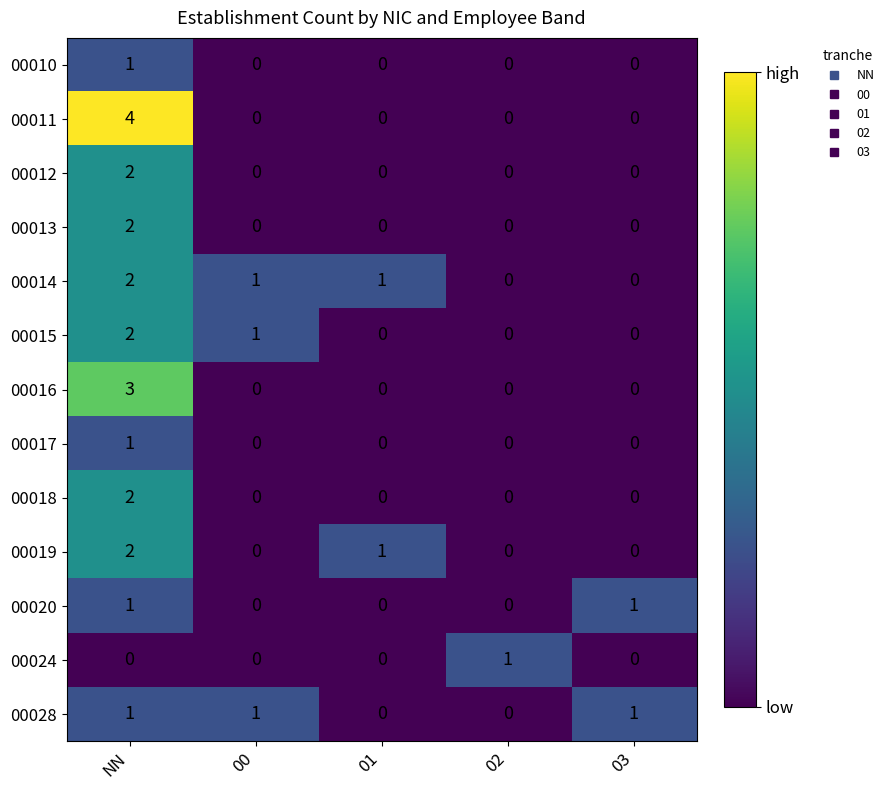

How many 00015 values are between 0 and 1?

4